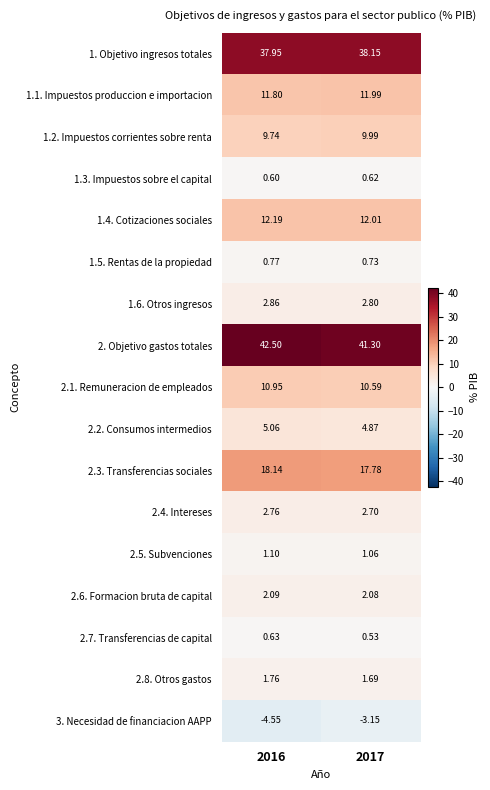

Between 2016 and 2017, which series saw the biggest shift?

3. Necesidad de financiacion AAPP